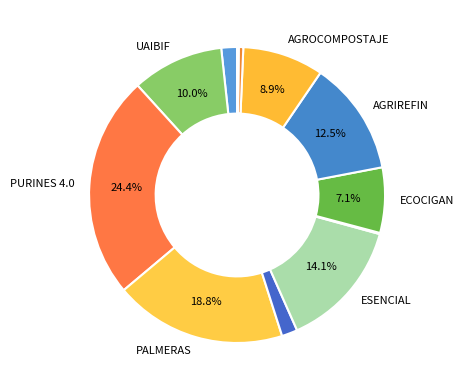

Is there a majority slice in this chart?

No